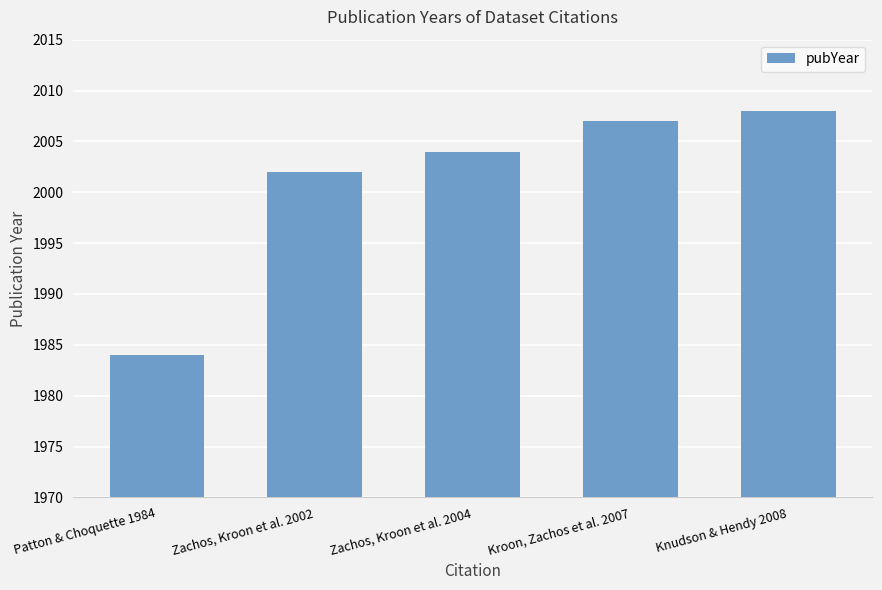

The chart shows a value of 3603 at Knudson & Hendy 2008. True or false?

False